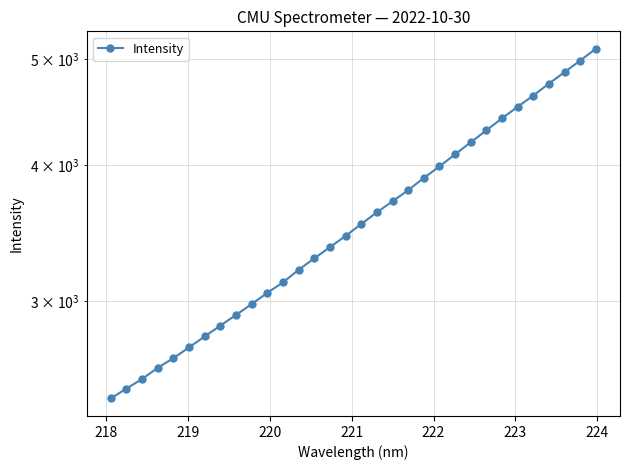

How many categories are shown in the chart?

32